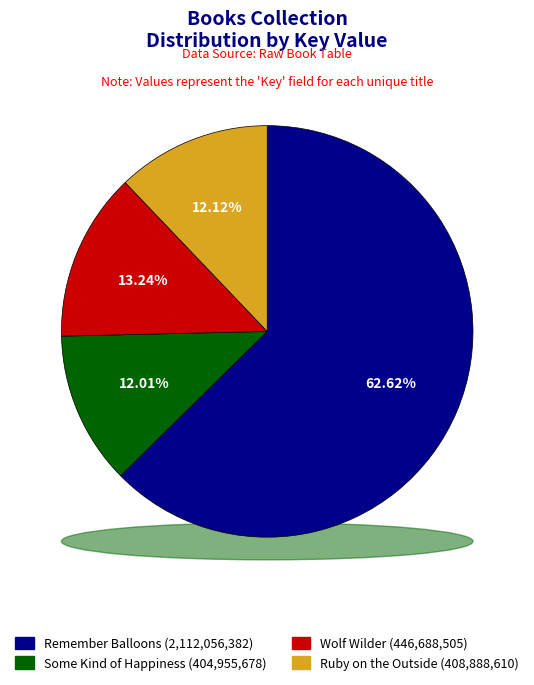

To the nearest percent, what is the average slice percentage?

25%